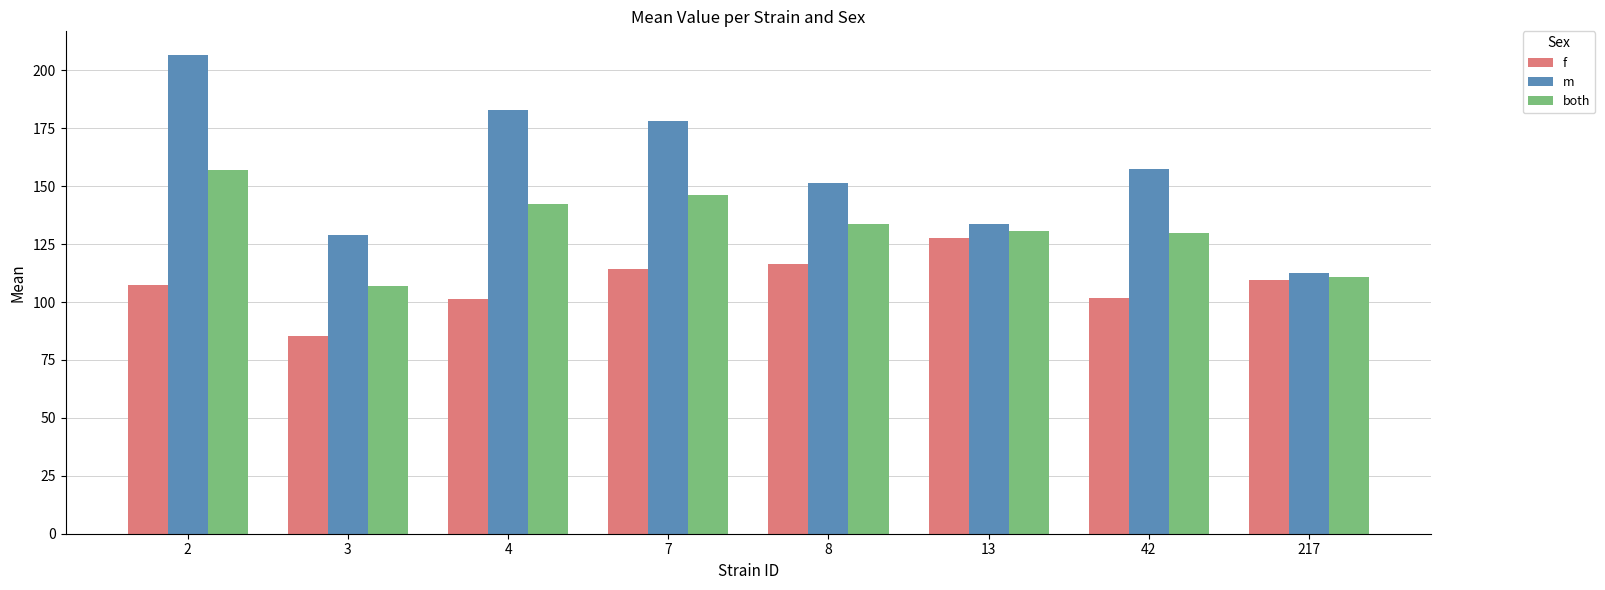

How many groups of bars are there?

8